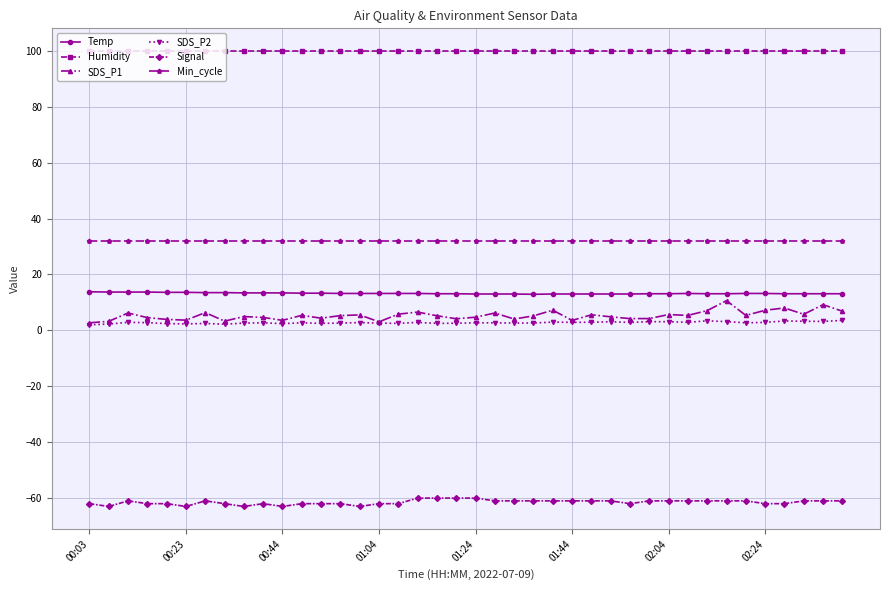

What is the greatest value displayed?

99.9